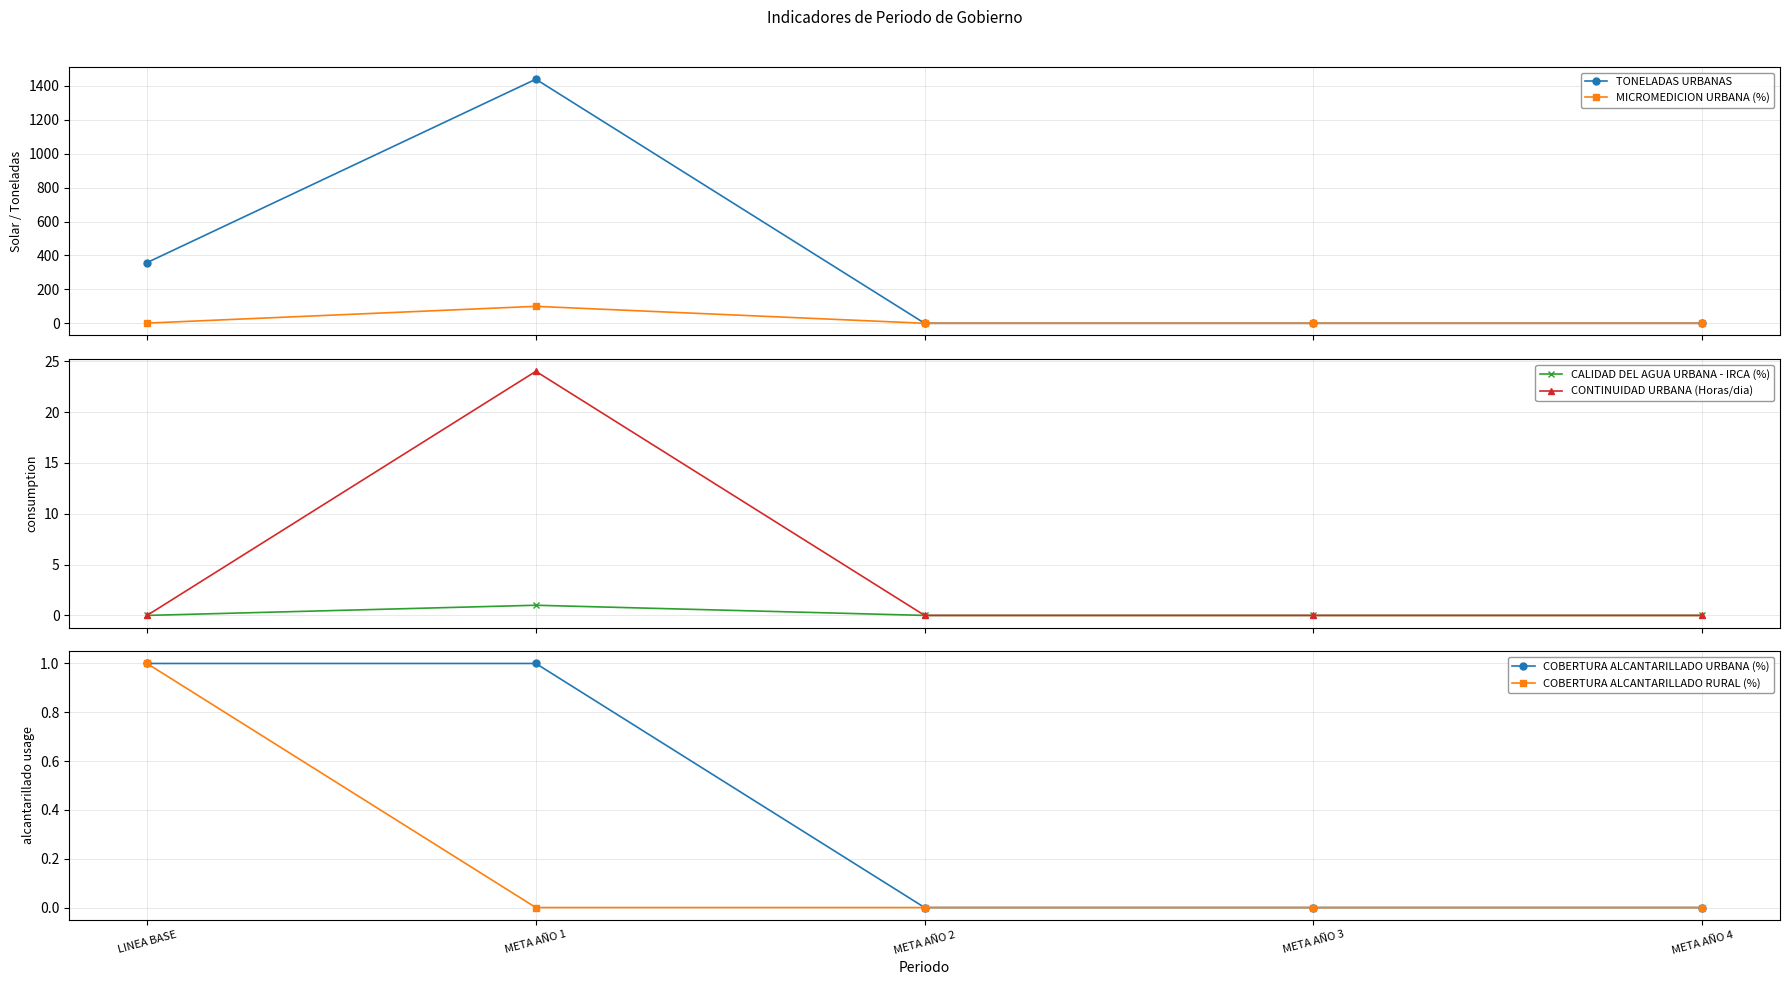

At which label does COBERTURA ALCANTARILLADO RURAL (%) reach its minimum?

META AÑO 1